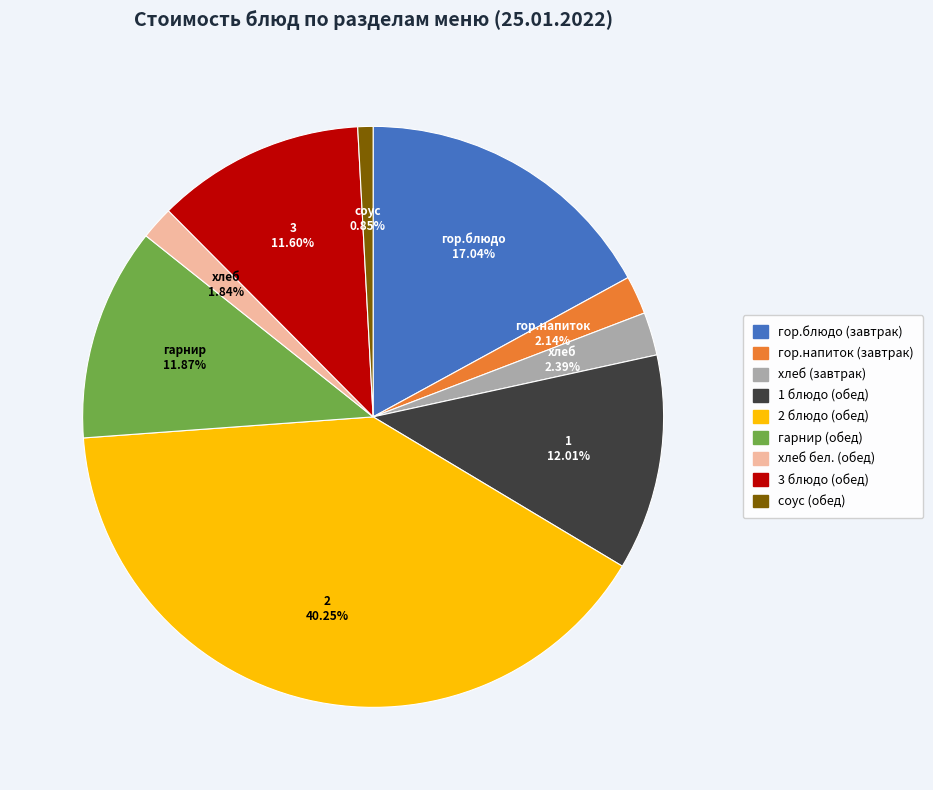

Which category has the biggest portion of the pie?

2 блюдо (обед)